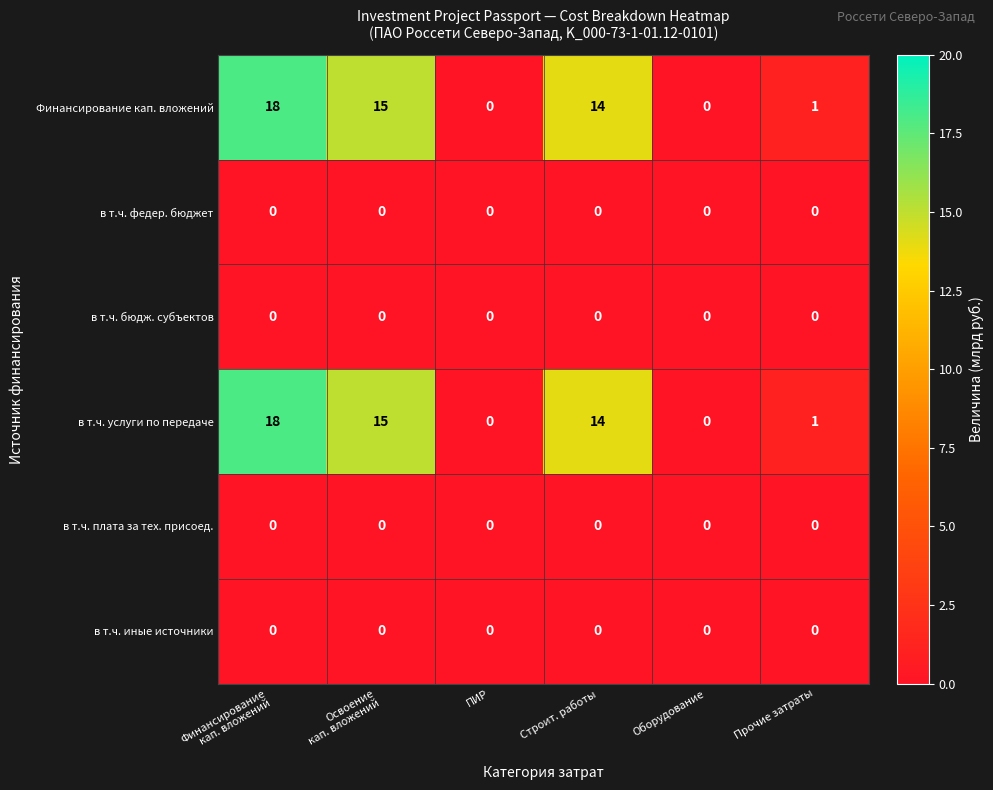

What is the greatest value displayed?

18